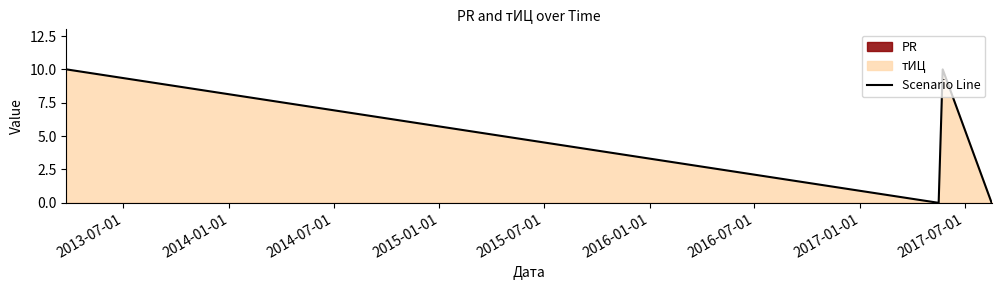

How many values are below 10?

2